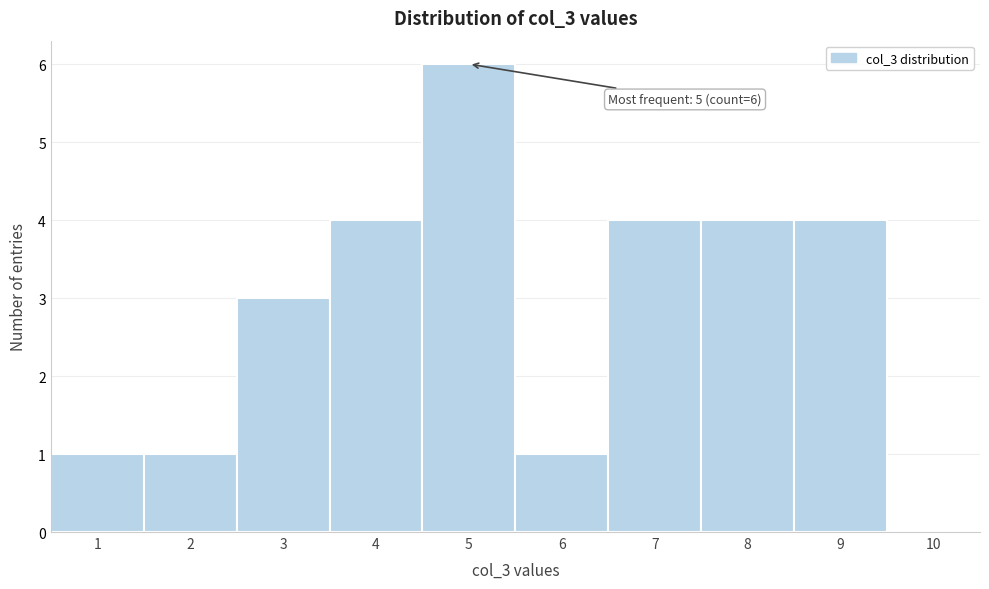

Over which range of the x-axis is the bar tallest?

4.5 to 5.5